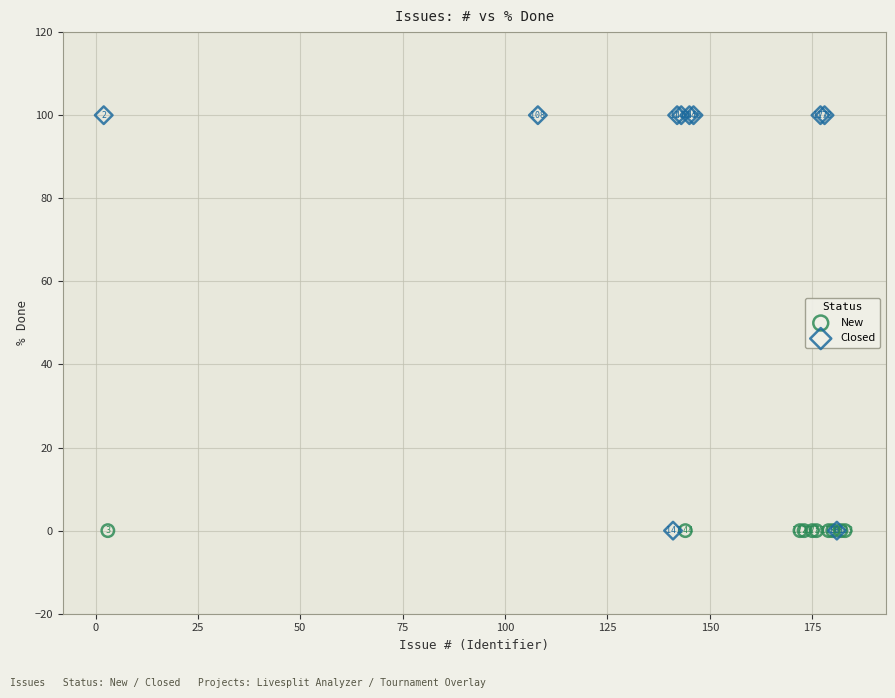

Which series reaches the maximum Y coordinate?

Closed